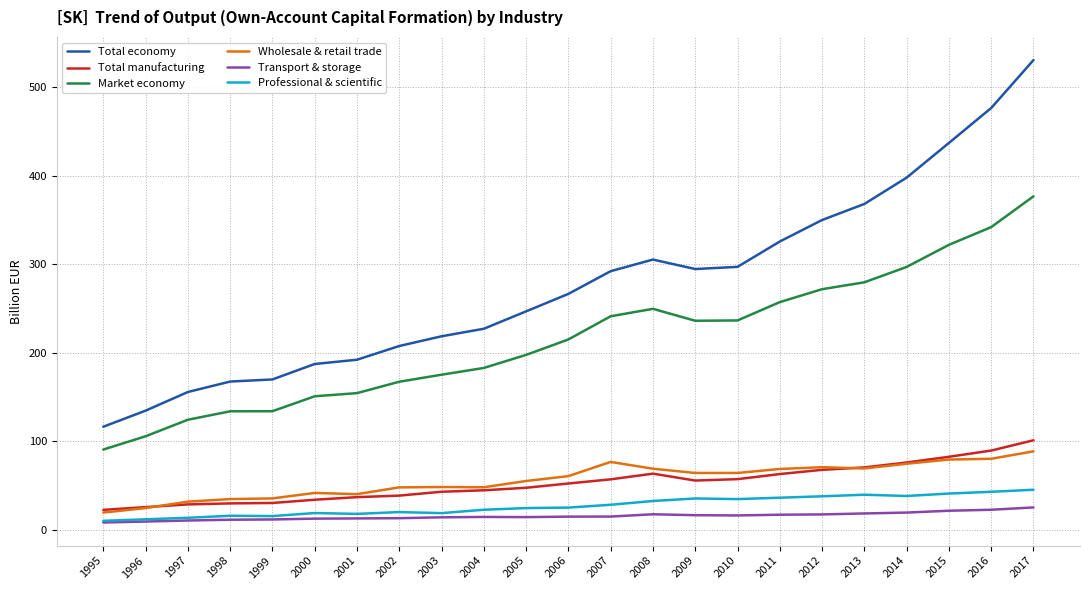

At which label does Market economy first exceed 215?

2006